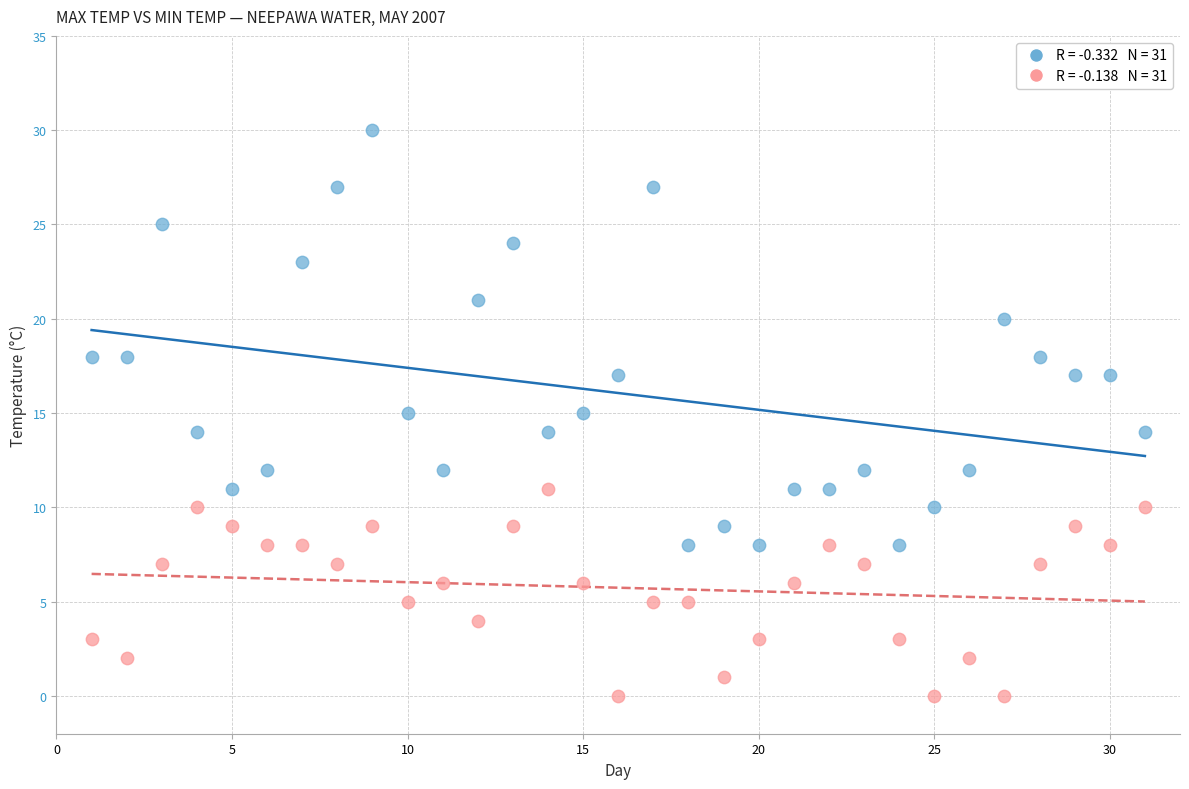

Across all data points, what is the range of X values (max minus min)?

30